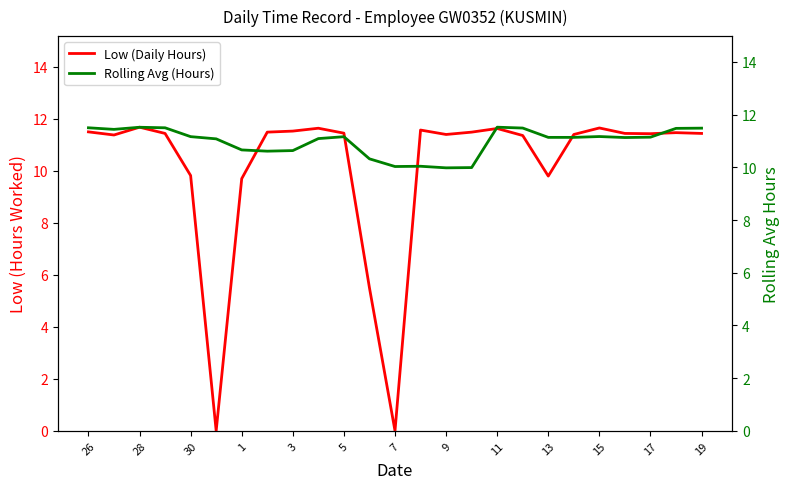

Where does the Low (Daily Hours) series first go above 11?

26